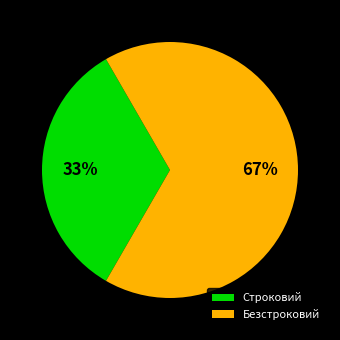

Between Строковий and Безстроковий, which is larger?

Безстроковий